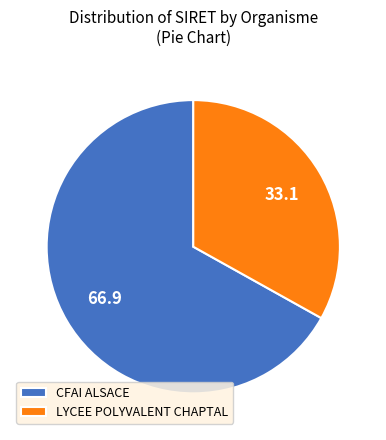

Which category has the biggest portion of the pie?

CFAI ALSACE